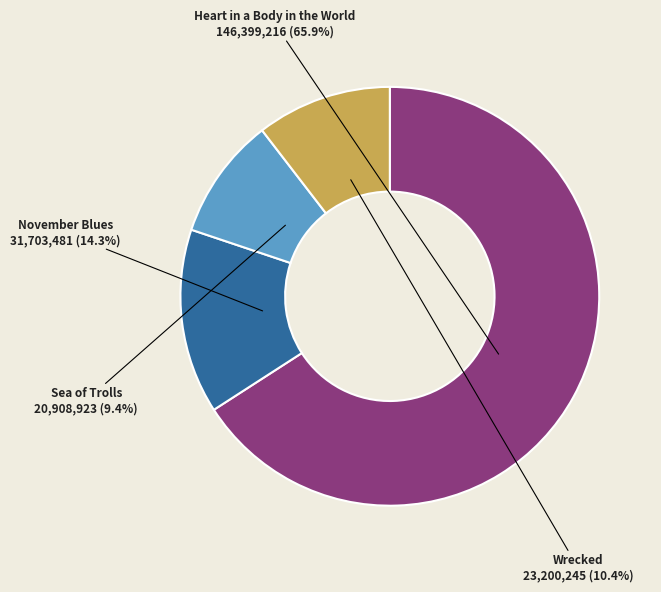

Which slice is the largest?

Heart in a Body in the World